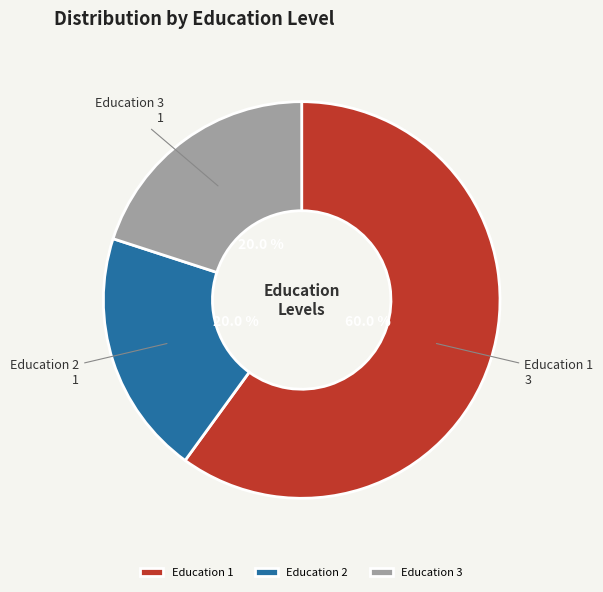

What is the ratio of the value at Education 1 to the value at Education 3?

3.0